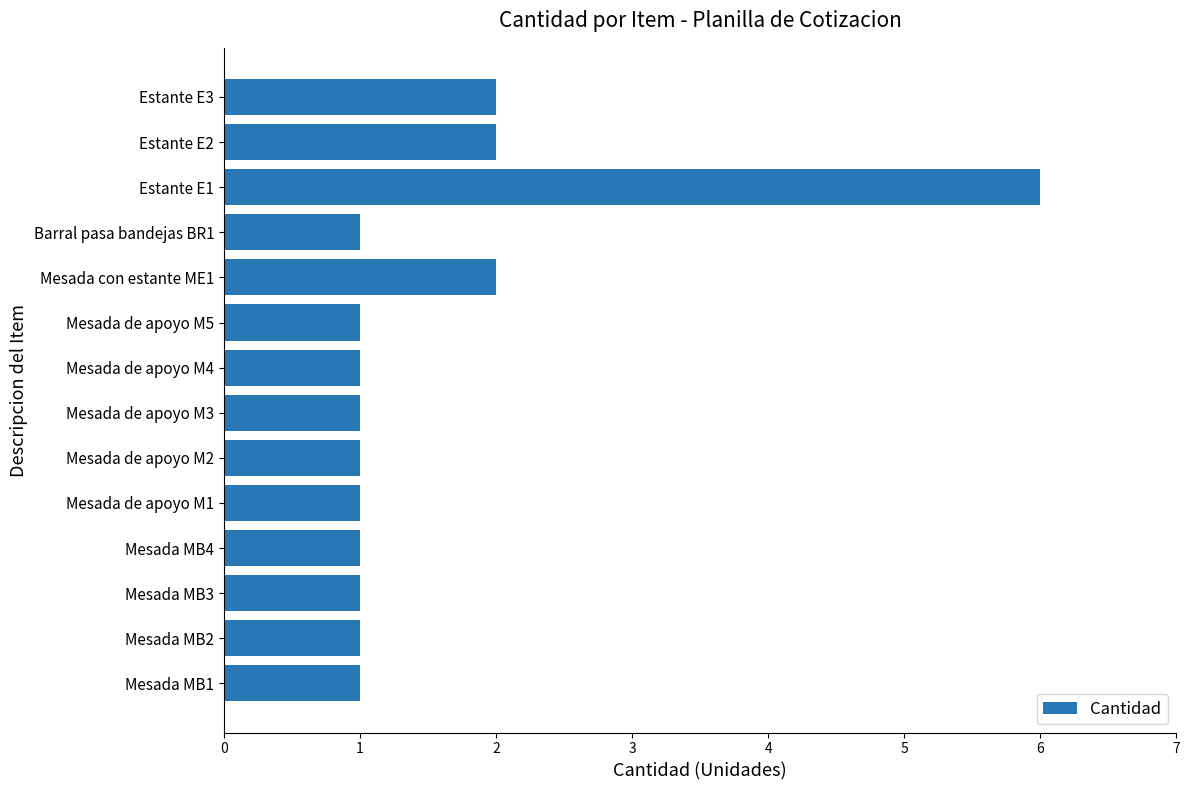

The chart shows a value of 9 at Estante E1. True or false?

False